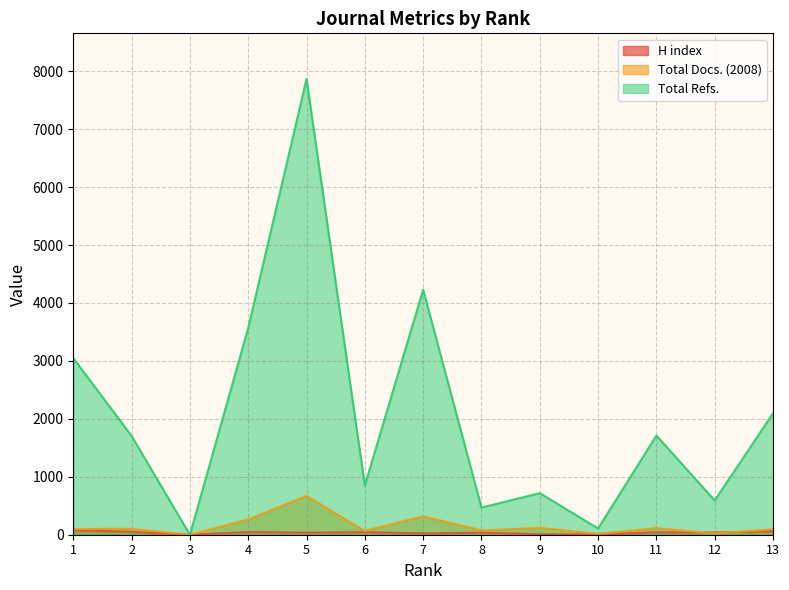

At which category does Total Refs. reach its first local valley?

3